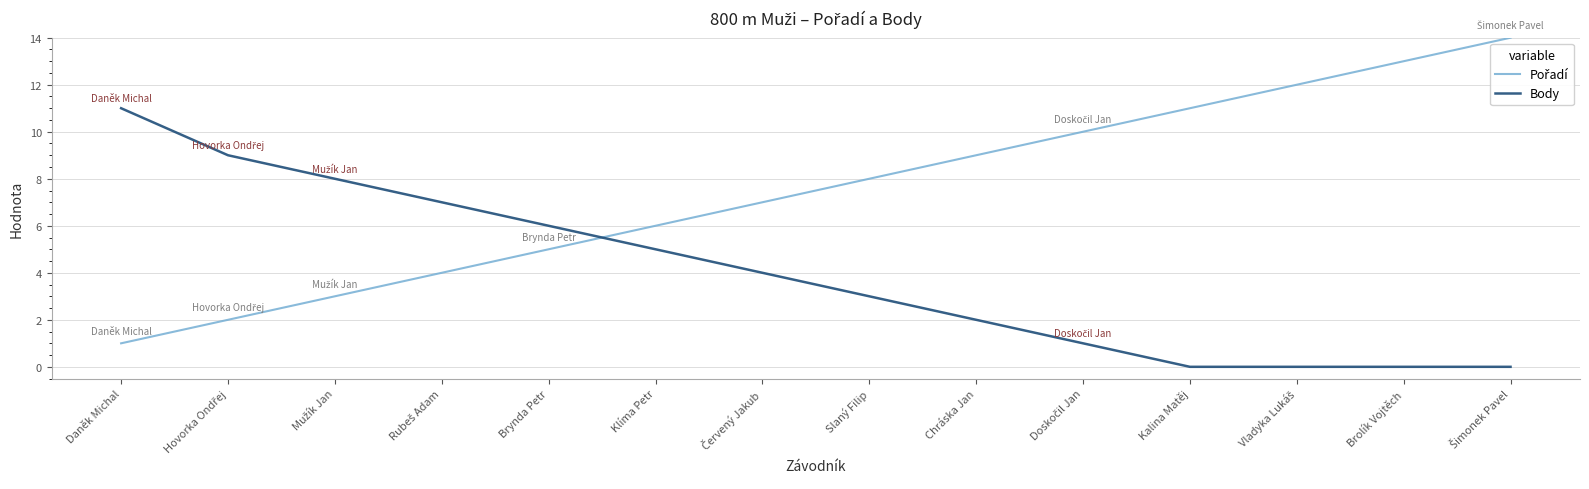

What is the total value across all series at Brolík Vojtěch?

13